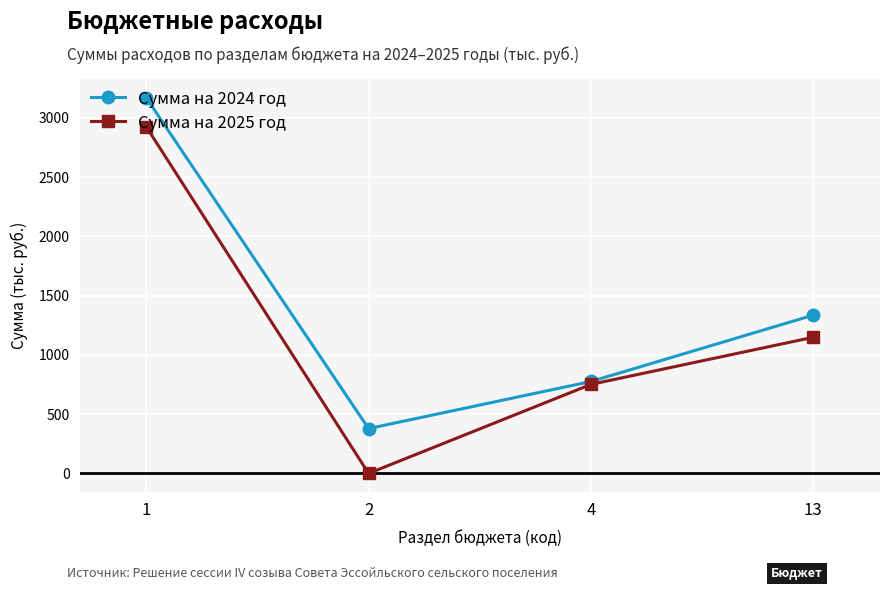

What is the total value across all series at 13?

2484.7